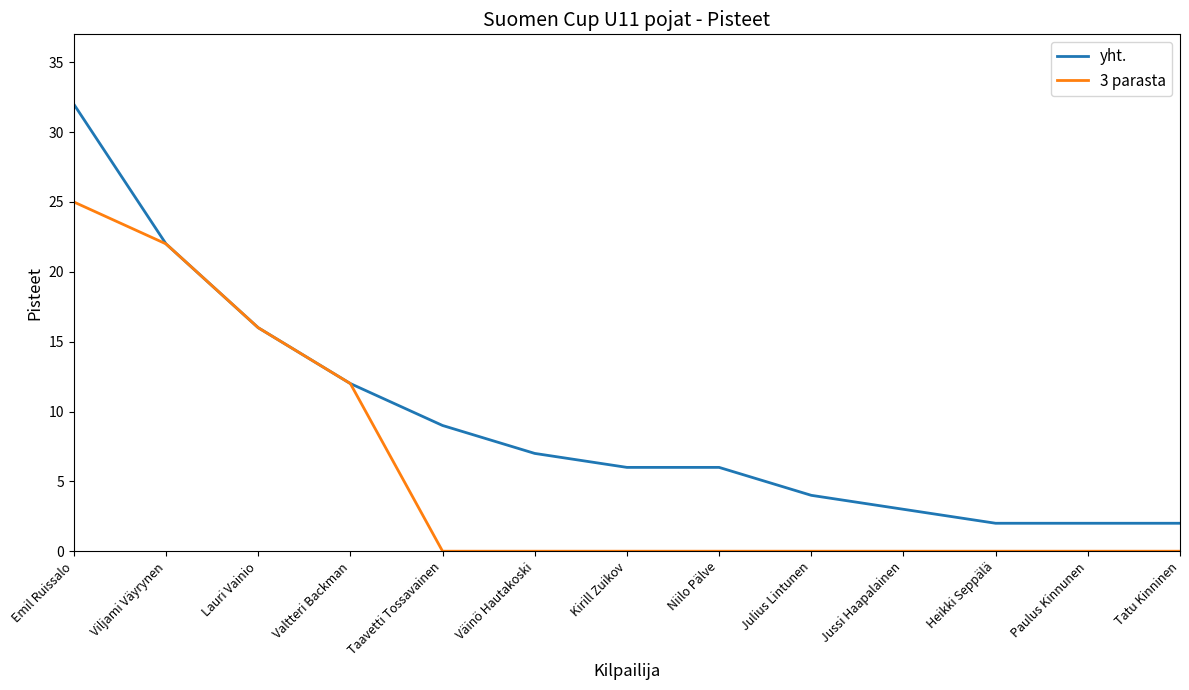

Which series changed the most between Emil Ruissalo and Julius Lintunen?

yht.